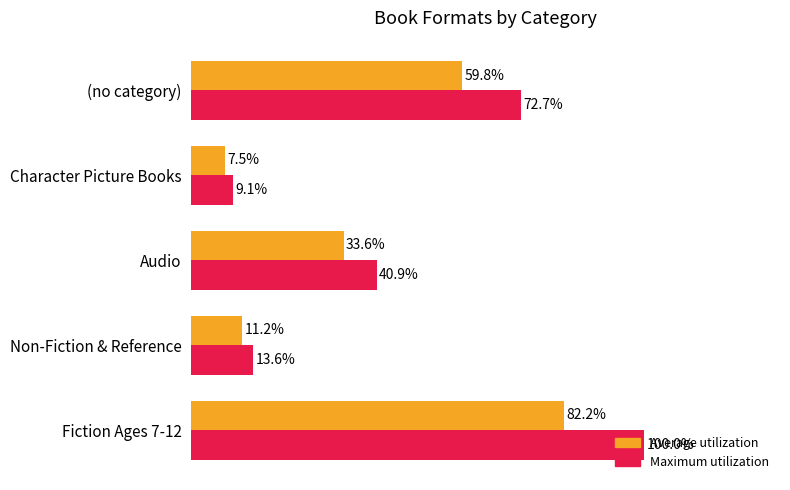

At which category does the chart reach its minimum across all series?

Character Picture Books